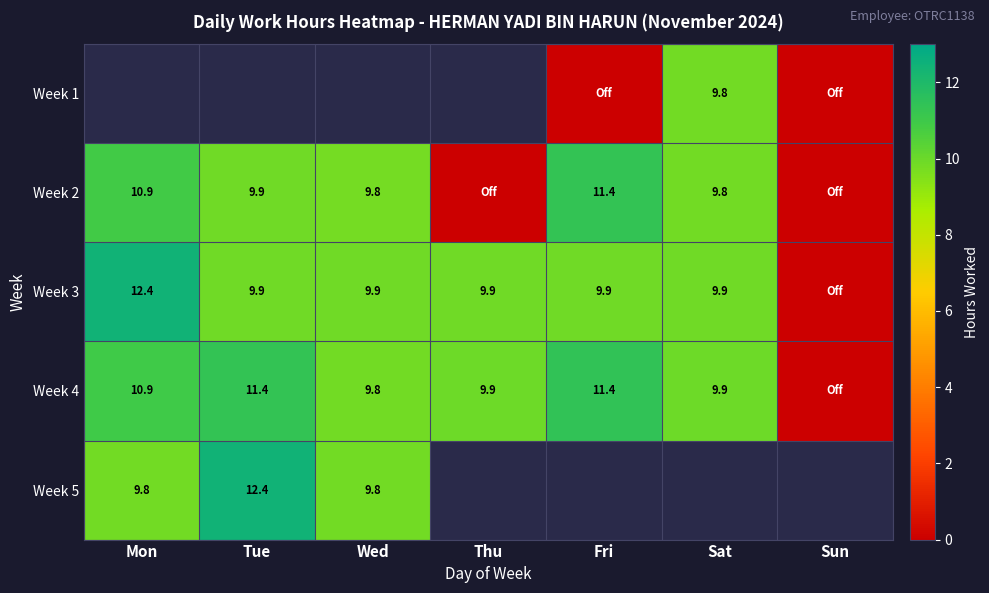

The value of Week 3 at Fri is 9.9. True or false?

True